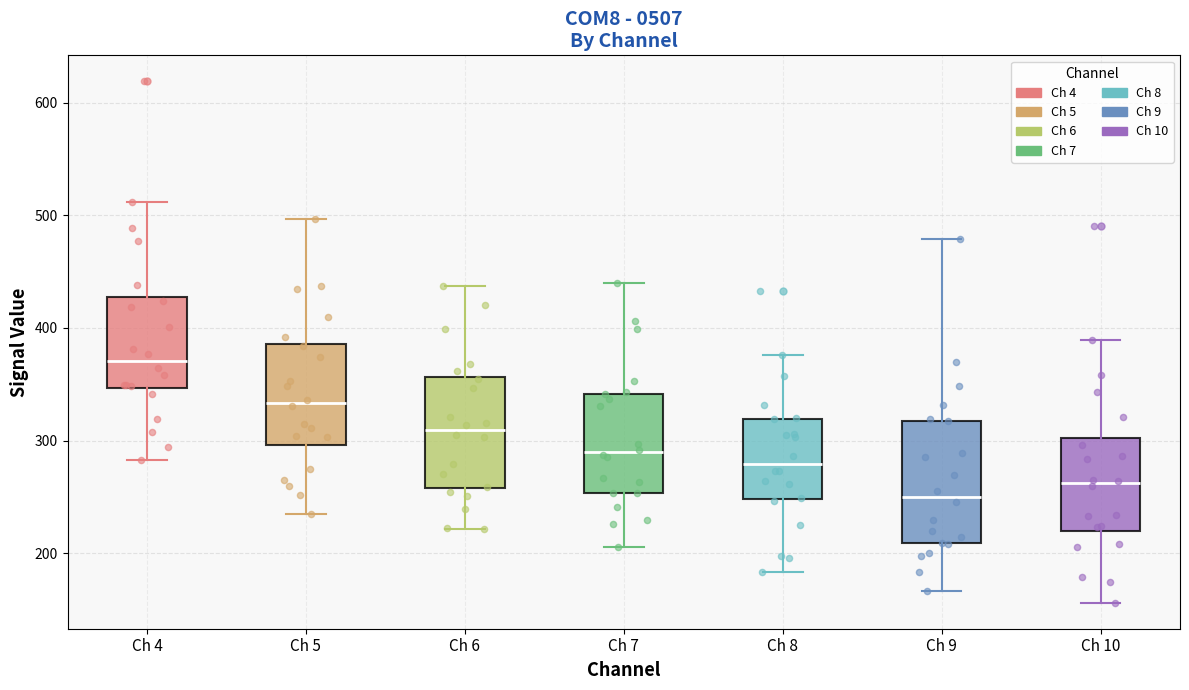

Which box's median line is the highest?

Ch 4